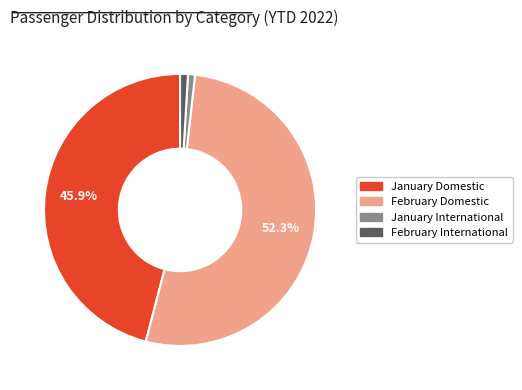

Is it true that February Domestic is 39% of the pie?

False